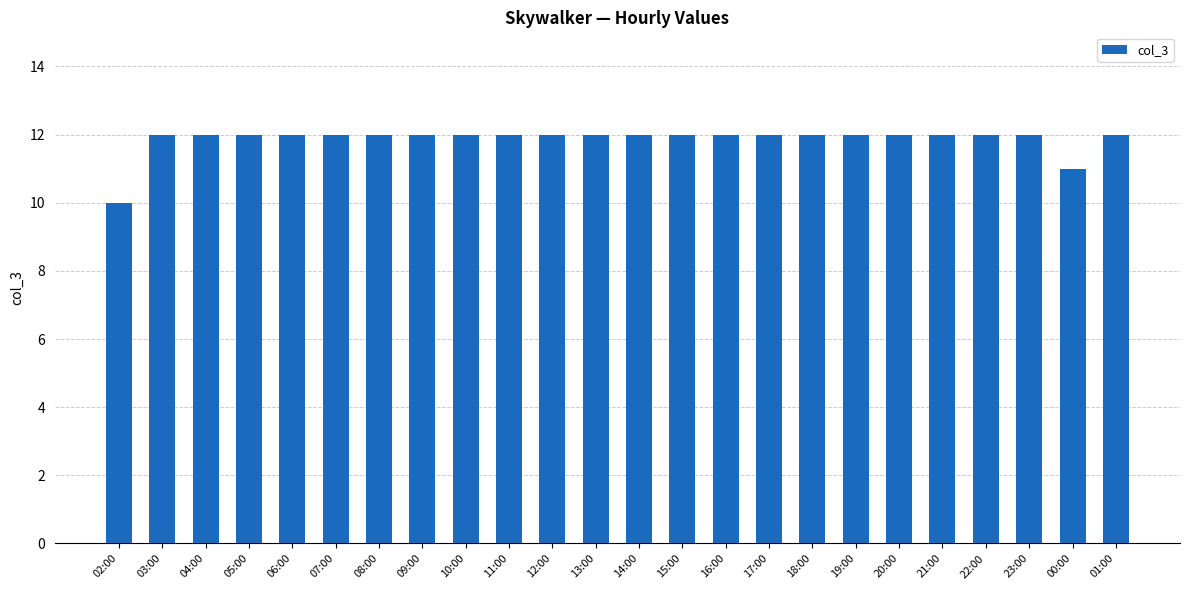

What is the label of the 21st bar from the right?

05:00